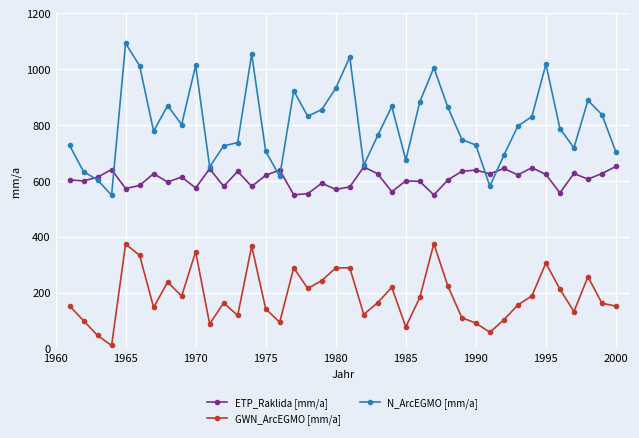

List the series in order of their overall mean, highest first.

N_ArcEGMO [mm/a], ETP_Raklida [mm/a], GWN_ArcEGMO [mm/a]